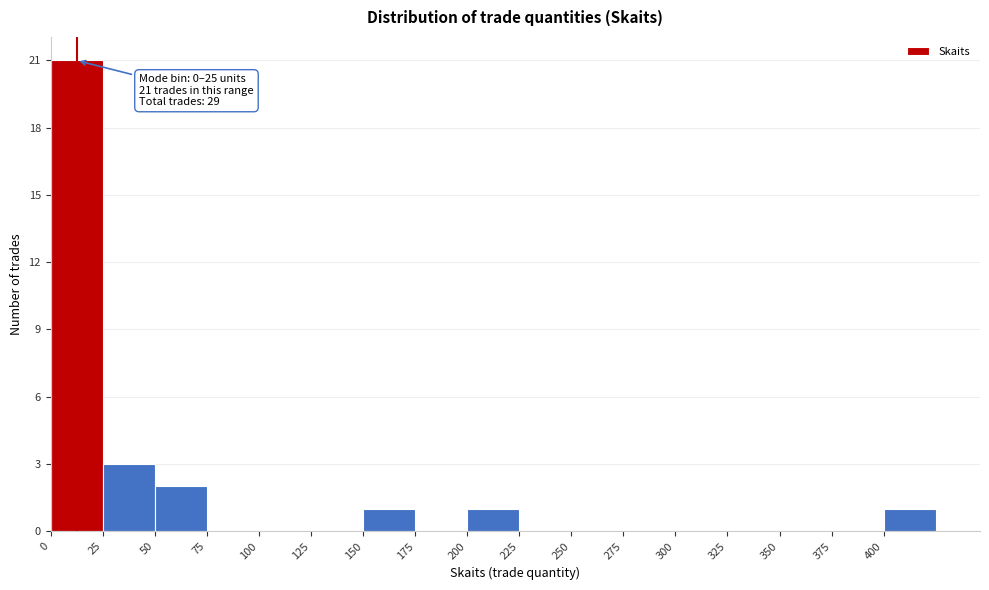

Which range on the x-axis has the tallest bar?

0 to 25